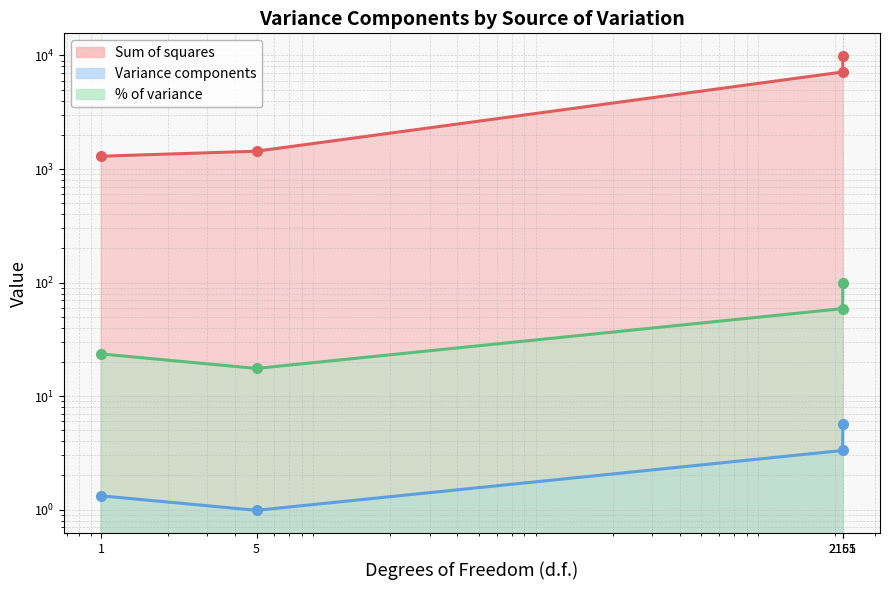

What is the sum of the % of variance values at 2155 and 5?

76.5